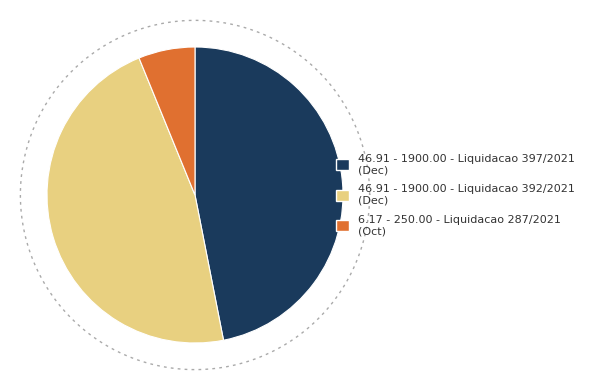

What percentage is NOT represented by 94955?

53.1%